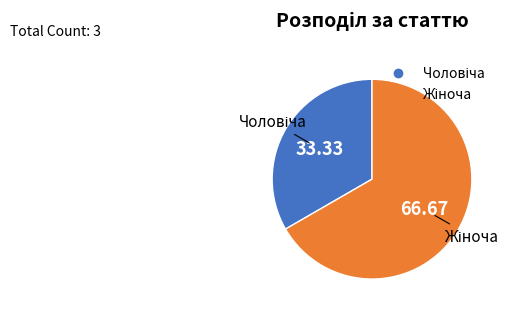

Is there any slice that represents more than half of the pie?

Yes